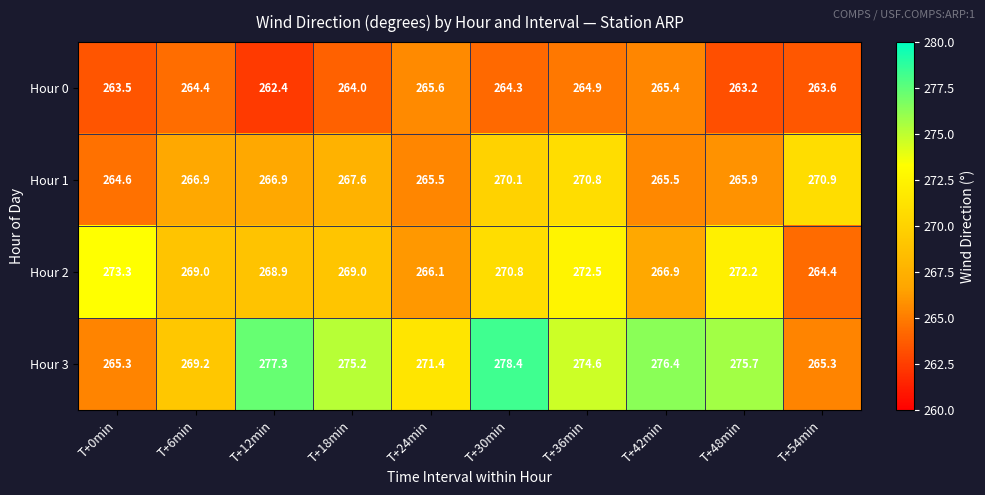

At T+42min, list the series in order from largest to smallest.

Hour 3, Hour 2, Hour 1, Hour 0